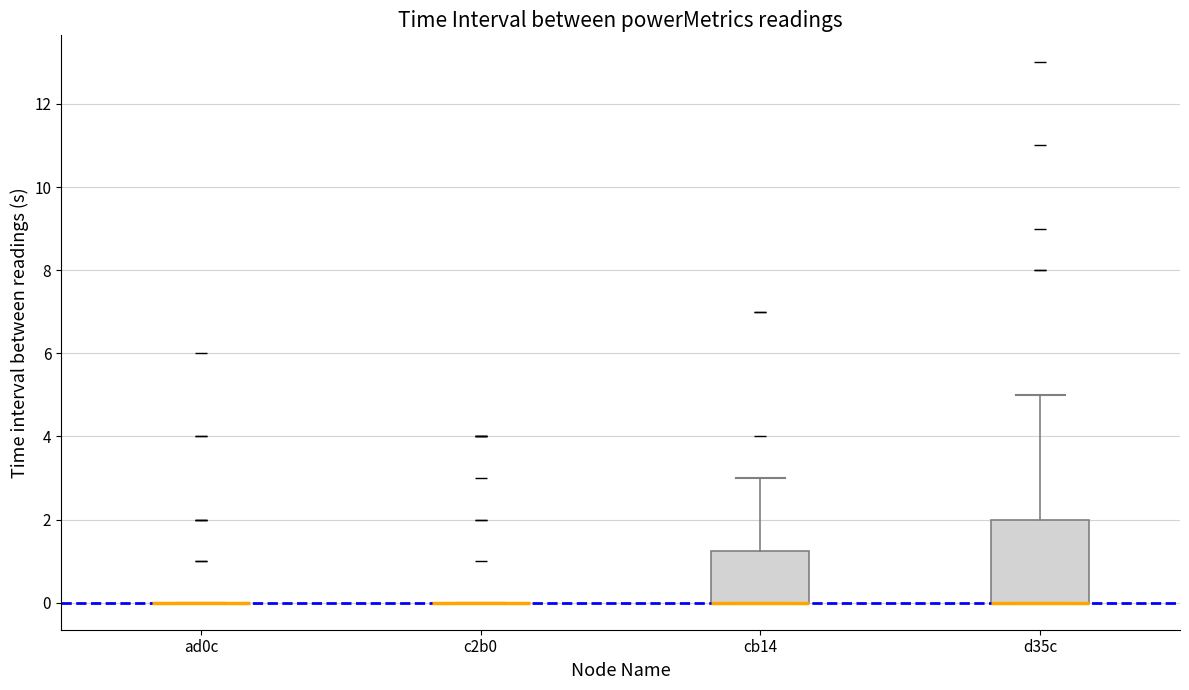

Reading left to right, read every box against the y-axis: the position of its median line, the range the box covers, and the ends of its whiskers. The values are not printed on the chart, so give them approximately, as read against the axis.

ad0c: box collapsed to a line at 0.0, whiskers 0.0 to 0.0
c2b0: box collapsed to a line at 0.0, whiskers 0.0 to 0.0
cb14: median 0.0 (drawn on the box's lower edge), box 0.0 to 1.2, whiskers 0.0 to 3.0
d35c: median 0.0 (drawn on the box's lower edge), box 0.0 to 2.0, whiskers 0.0 to 5.0